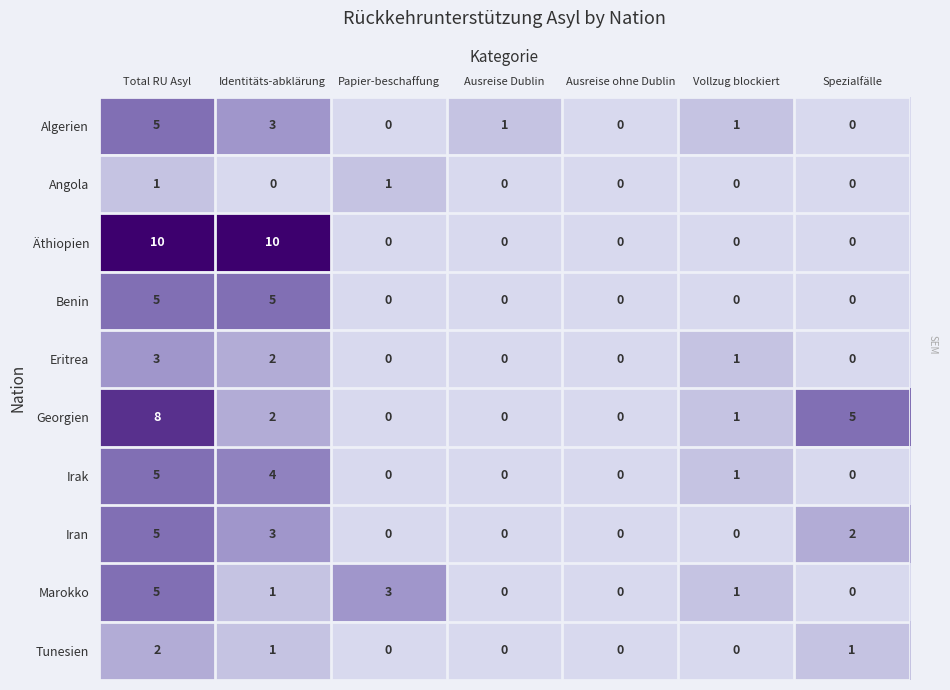

What is the total value across all series at Papier-beschaffung?

4